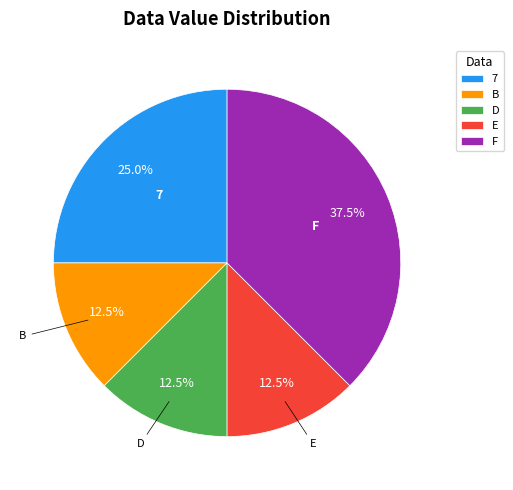

What is the ratio of the value at B to the value at D?

1.0